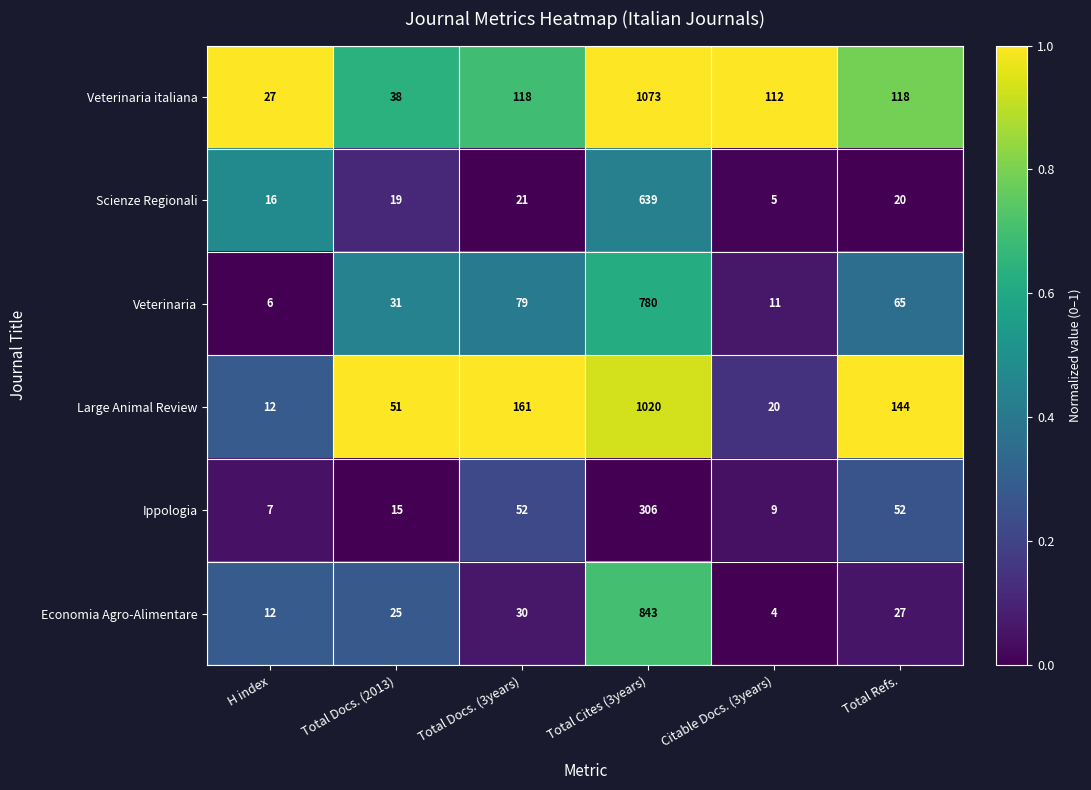

At which category is the sum across all series the highest?

Total Cites (3years)